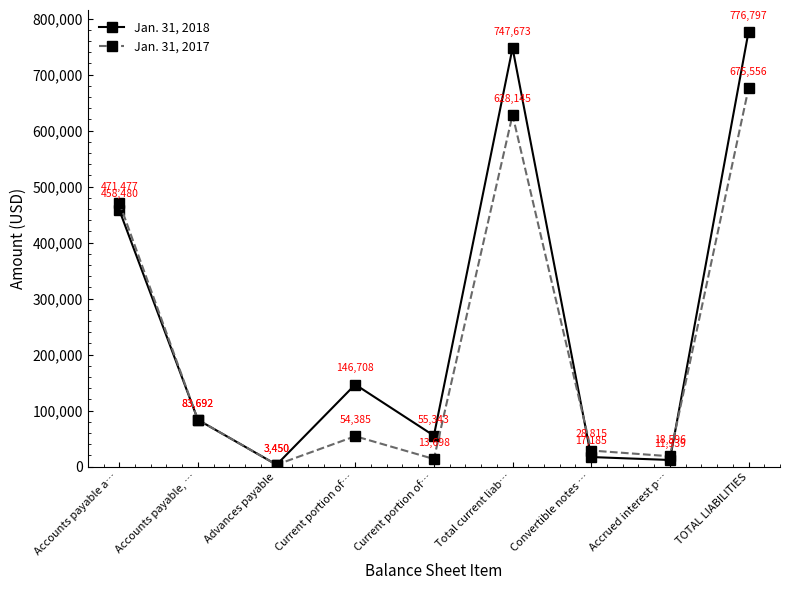

What is the difference between the maximum and minimum values in the Jan. 31, 2017 series?

672106